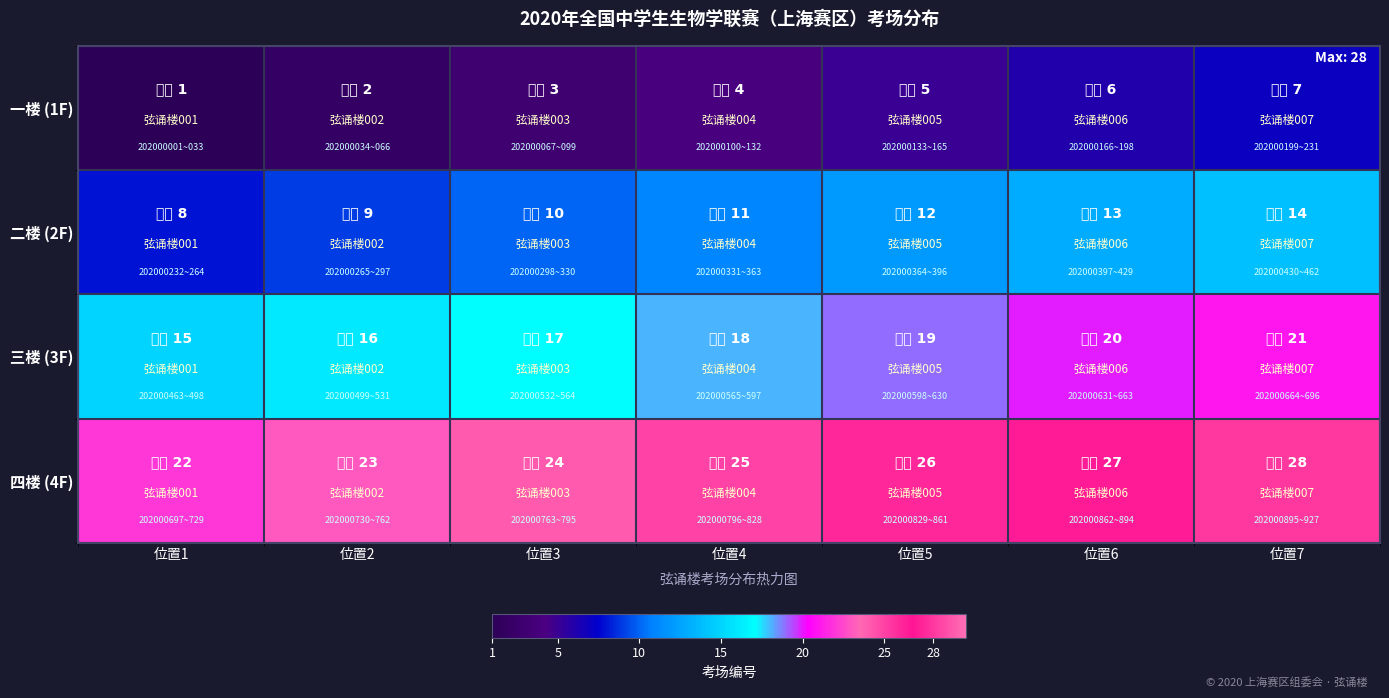

Count the number of categories in the chart.

7